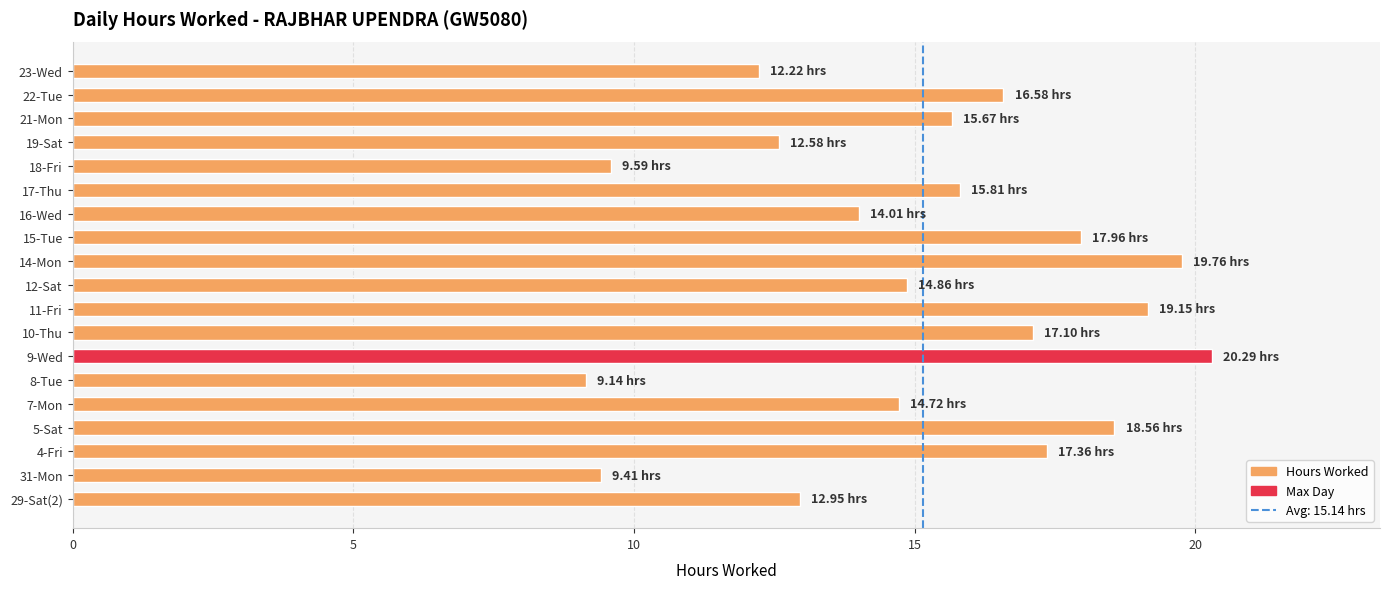

How many bars are there in total?

19